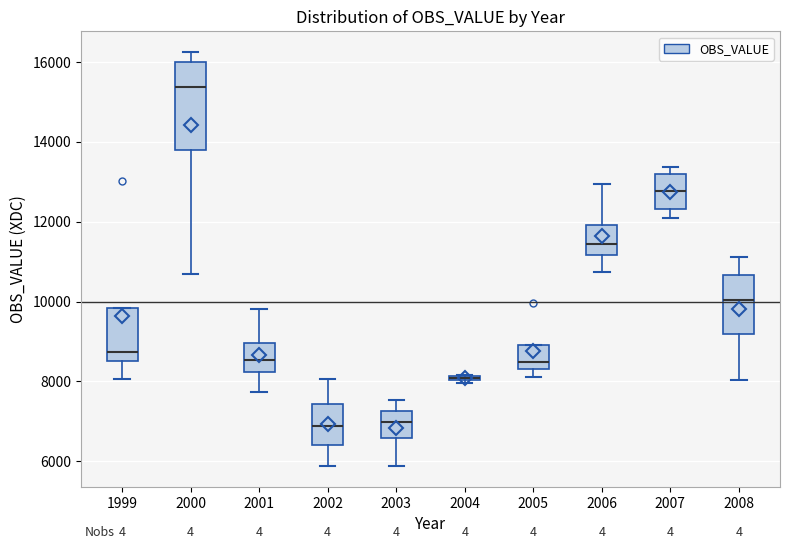

Where does the lower whisker of the box at x = 2003 end on the y-axis? The values are not printed on the chart, so give them approximately, as read against the axis.

5800